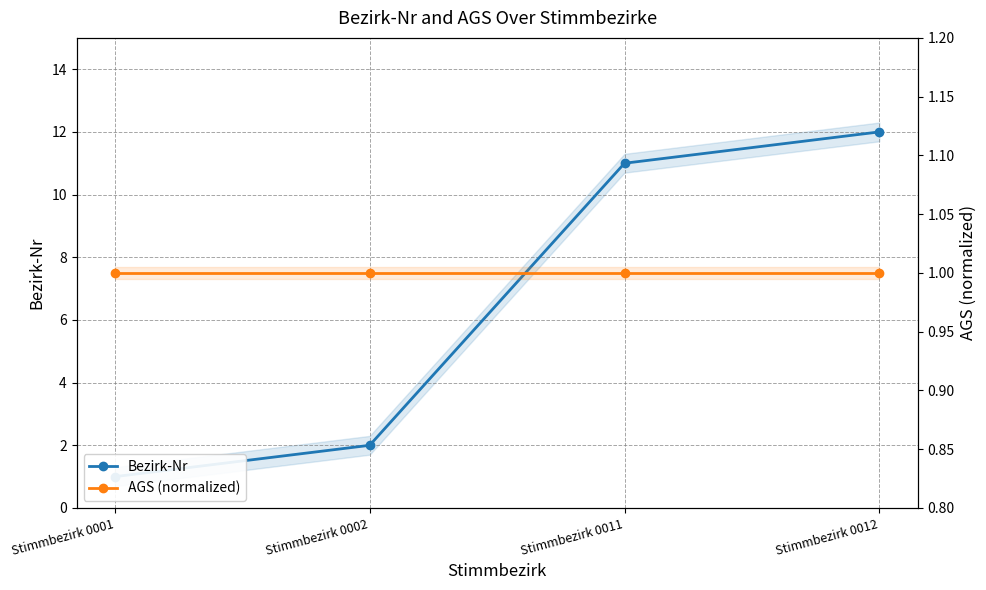

Is the value of Bezirk-Nr at Stimmbezirk 0012 greater than the value of AGS (normalized) at Stimmbezirk 0012?

Yes